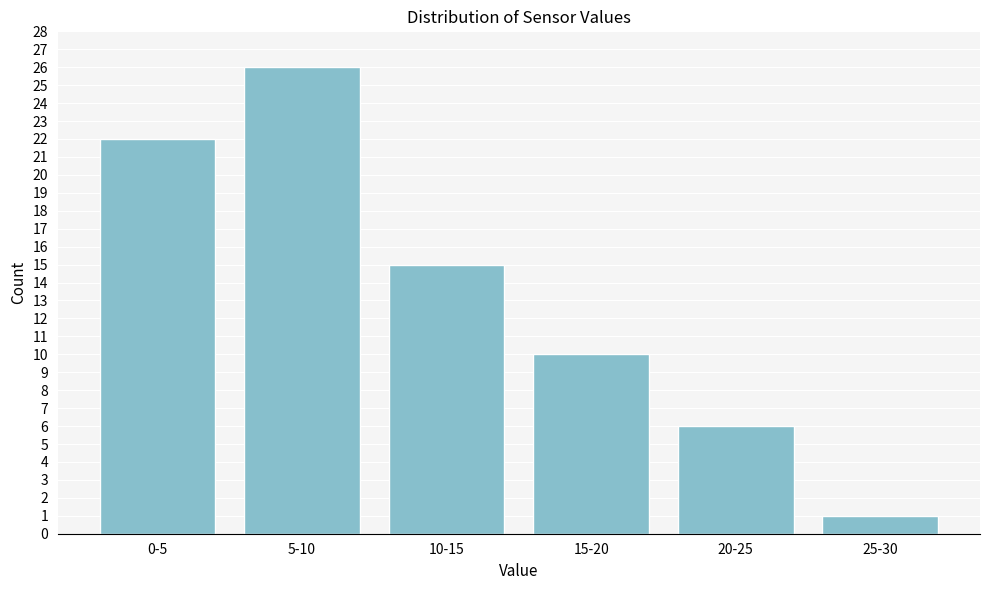

Reading left to right, list all the values displayed in this chart.

0-5=22	5-10=26	10-15=15	15-20=10	20-25=6	25-30=1